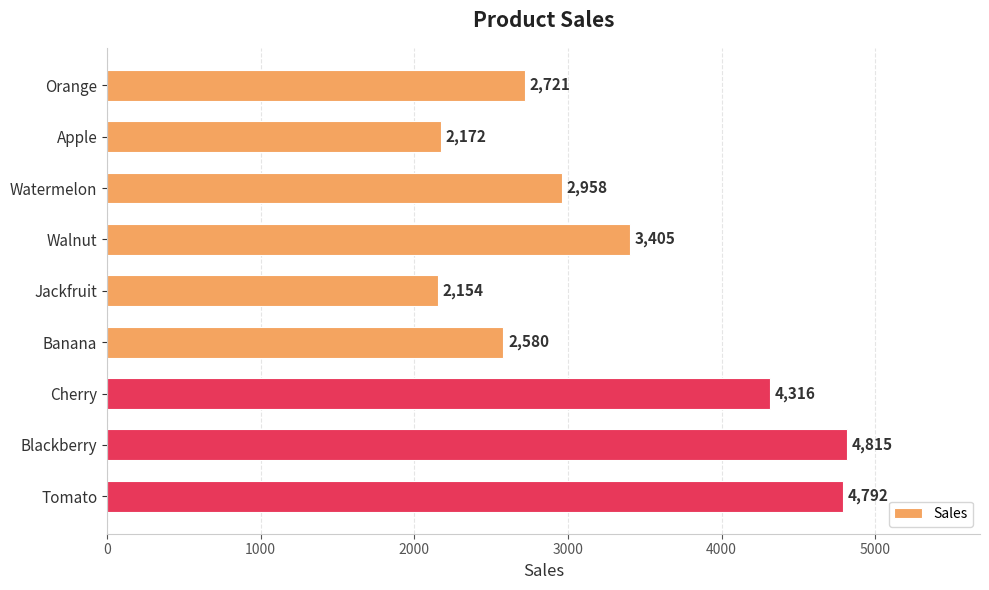

How many distinct data groups are displayed?

1